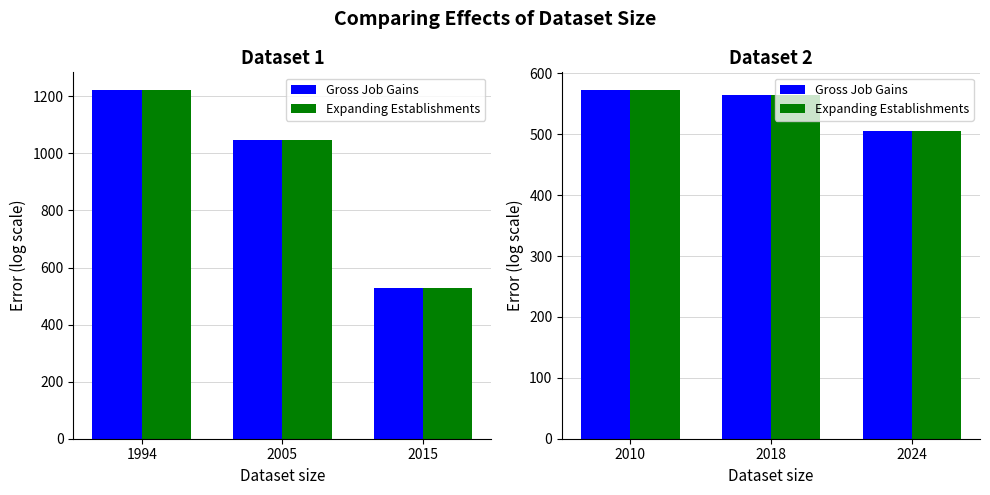

Which series has the largest total across all categories?

Gross Job Gains